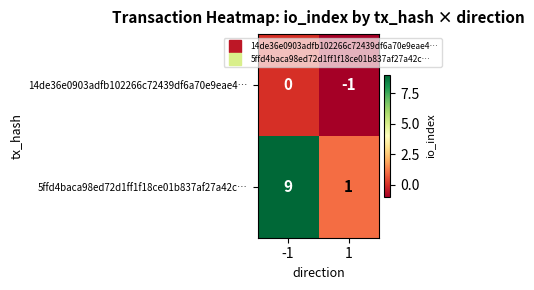

How many series are shown in this chart?

2